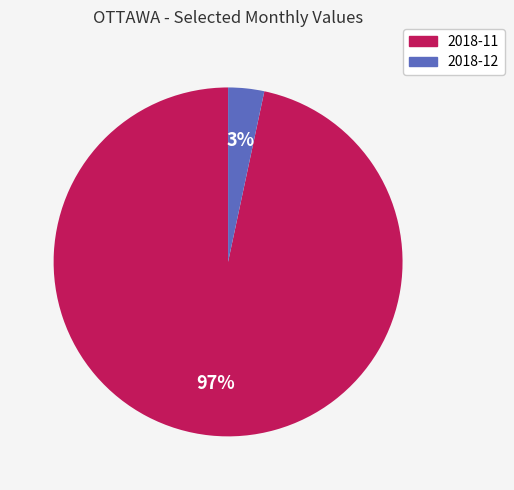

How many segments does this pie chart have?

2